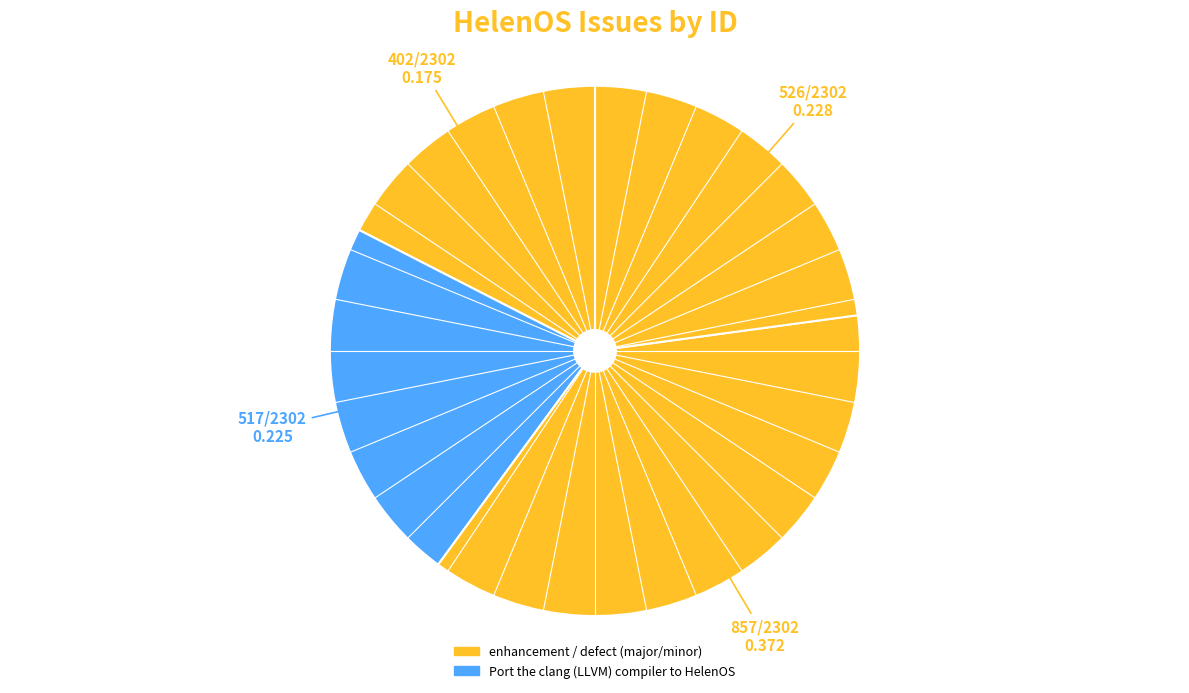

How many segments does this pie chart have?

4